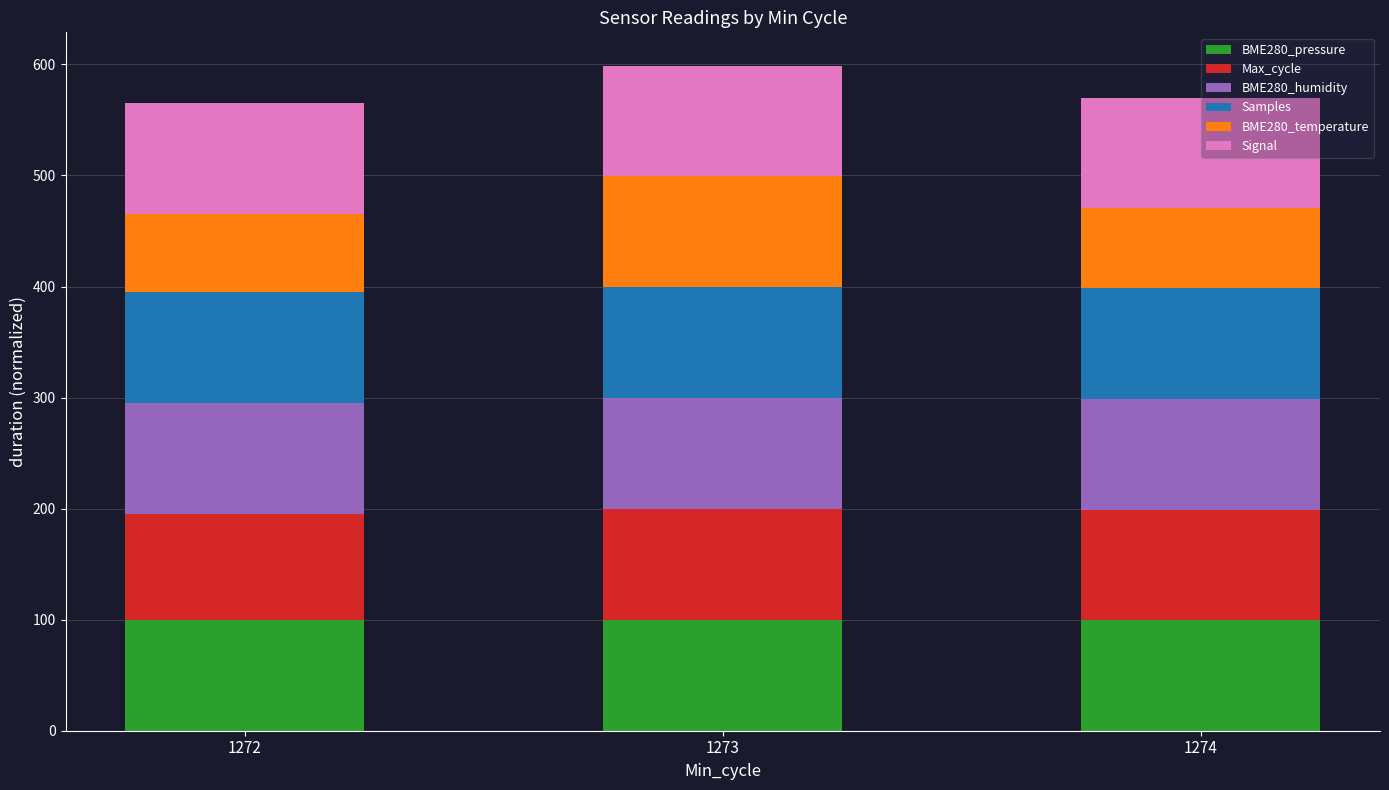

What is the sum of the BME280_pressure values at 1274 and 1273?

200.0